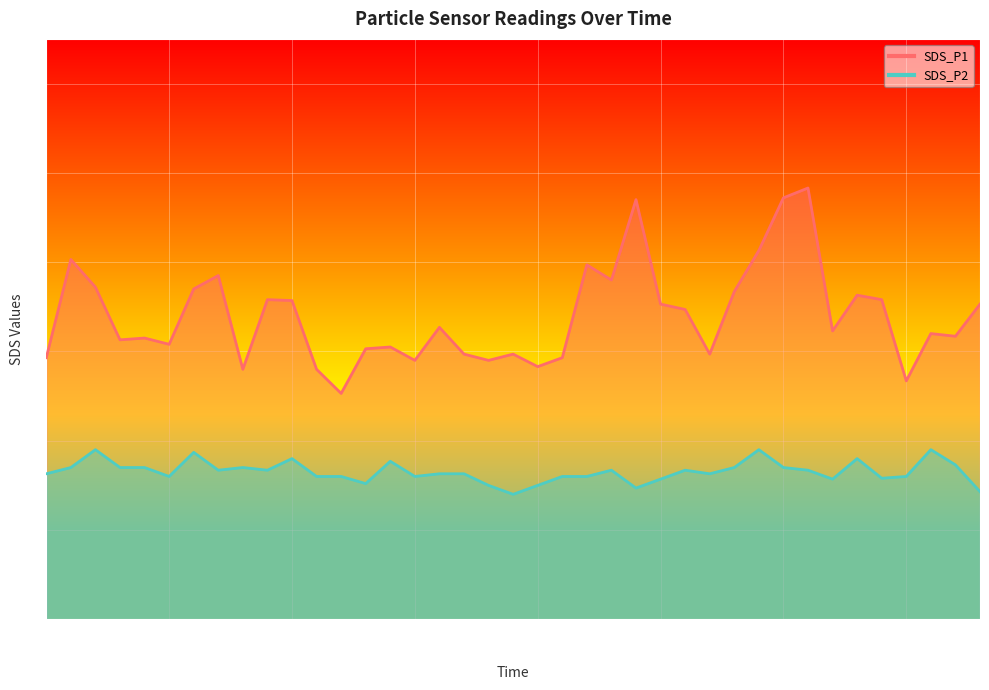

Reading left to right, what are all the values shown in this chart?

SDS_P1: 00:00=2.9	00:03=4.0	00:05=3.7	00:08=3.1	00:10=3.1	00:13=3.1	00:15=3.7	00:17=3.9	00:20=2.8	00:22=3.6	00:25=3.6	00:27=2.8	00:30=2.5	00:32=3.0	00:35=3.0	00:39=2.9	00:42=3.3	00:44=3.0	00:47=2.9	00:49=3.0	00:52=2.8	00:54=2.9	00:56=4.0	00:59=3.8	01:01=4.7	01:04=3.5	01:06=3.5	01:08=3.0	01:11=3.7	01:13=4.1	01:16=4.7	01:18=4.8	01:21=3.2	01:23=3.6	01:25=3.6	01:28=2.7	01:30=3.2	01:33=3.2	01:35=3.5
SDS_P2: 00:00=1.6	00:03=1.7	00:05=1.9	00:08=1.7	00:10=1.7	00:13=1.6	00:15=1.9	00:17=1.7	00:20=1.7	00:22=1.7	00:25=1.8	00:27=1.6	00:30=1.6	00:32=1.5	00:35=1.8	00:39=1.6	00:42=1.6	00:44=1.6	00:47=1.5	00:49=1.4	00:52=1.5	00:54=1.6	00:56=1.6	00:59=1.7	01:01=1.5	01:04=1.6	01:06=1.7	01:08=1.6	01:11=1.7	01:13=1.9	01:16=1.7	01:18=1.7	01:21=1.6	01:23=1.8	01:25=1.6	01:28=1.6	01:30=1.9	01:33=1.7	01:35=1.4